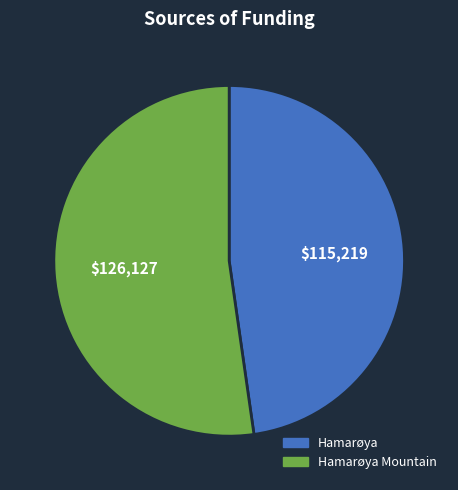

How many slices are in this pie chart?

2